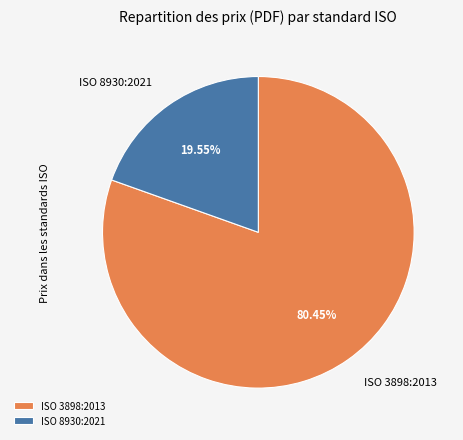

To the nearest percent, what percentage of the pie is ISO 8930:2021?

20%